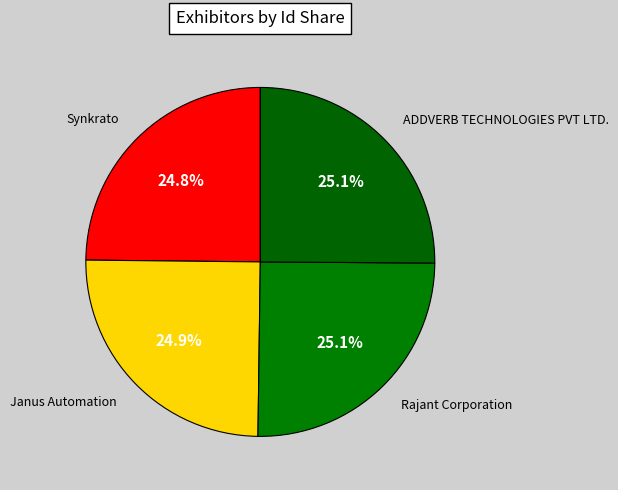

Is there a majority slice in this chart?

No